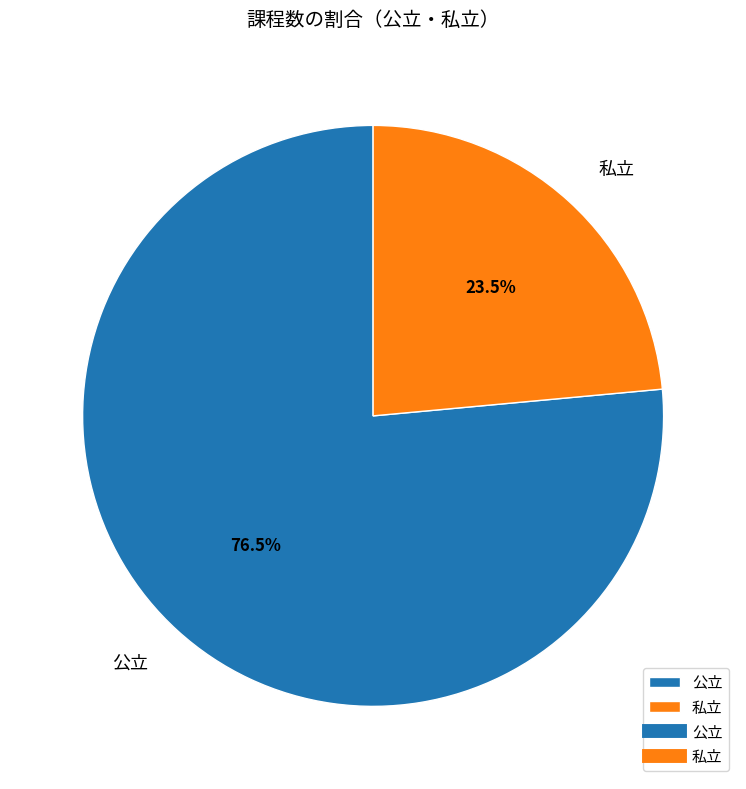

What percentage do 公立 and 私立 together represent?

100.0%